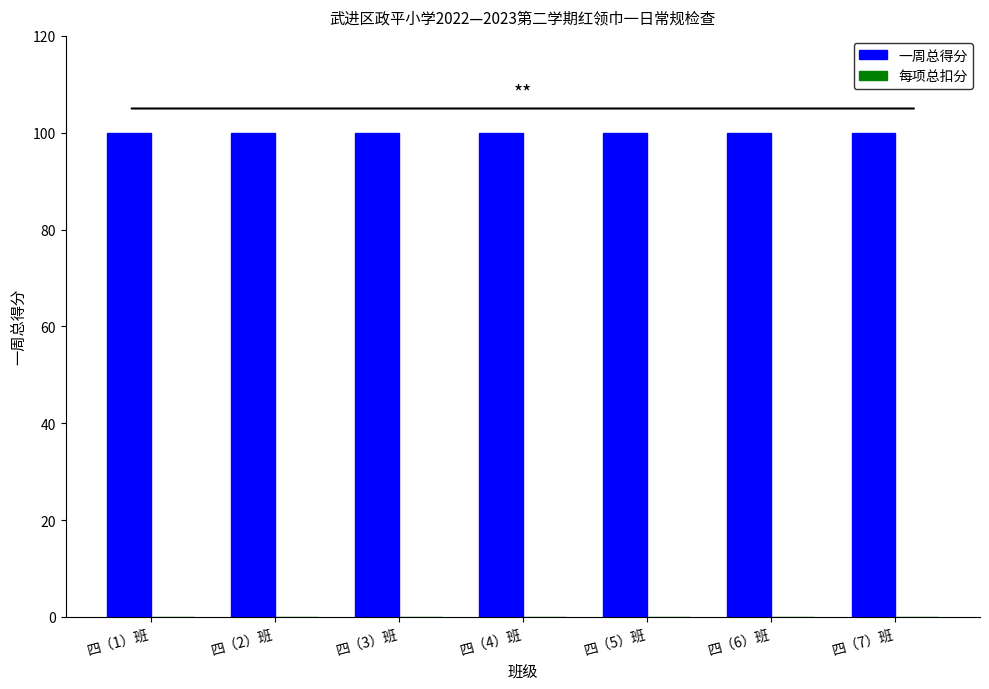

Is the value of 一周总得分 at 四（5）班 greater than the value of 每项总扣分 at 四（2）班?

Yes